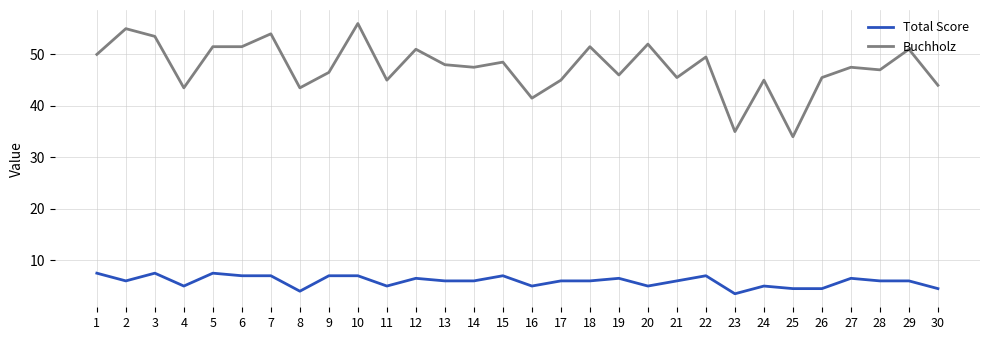

What is the greatest value displayed?

56.0